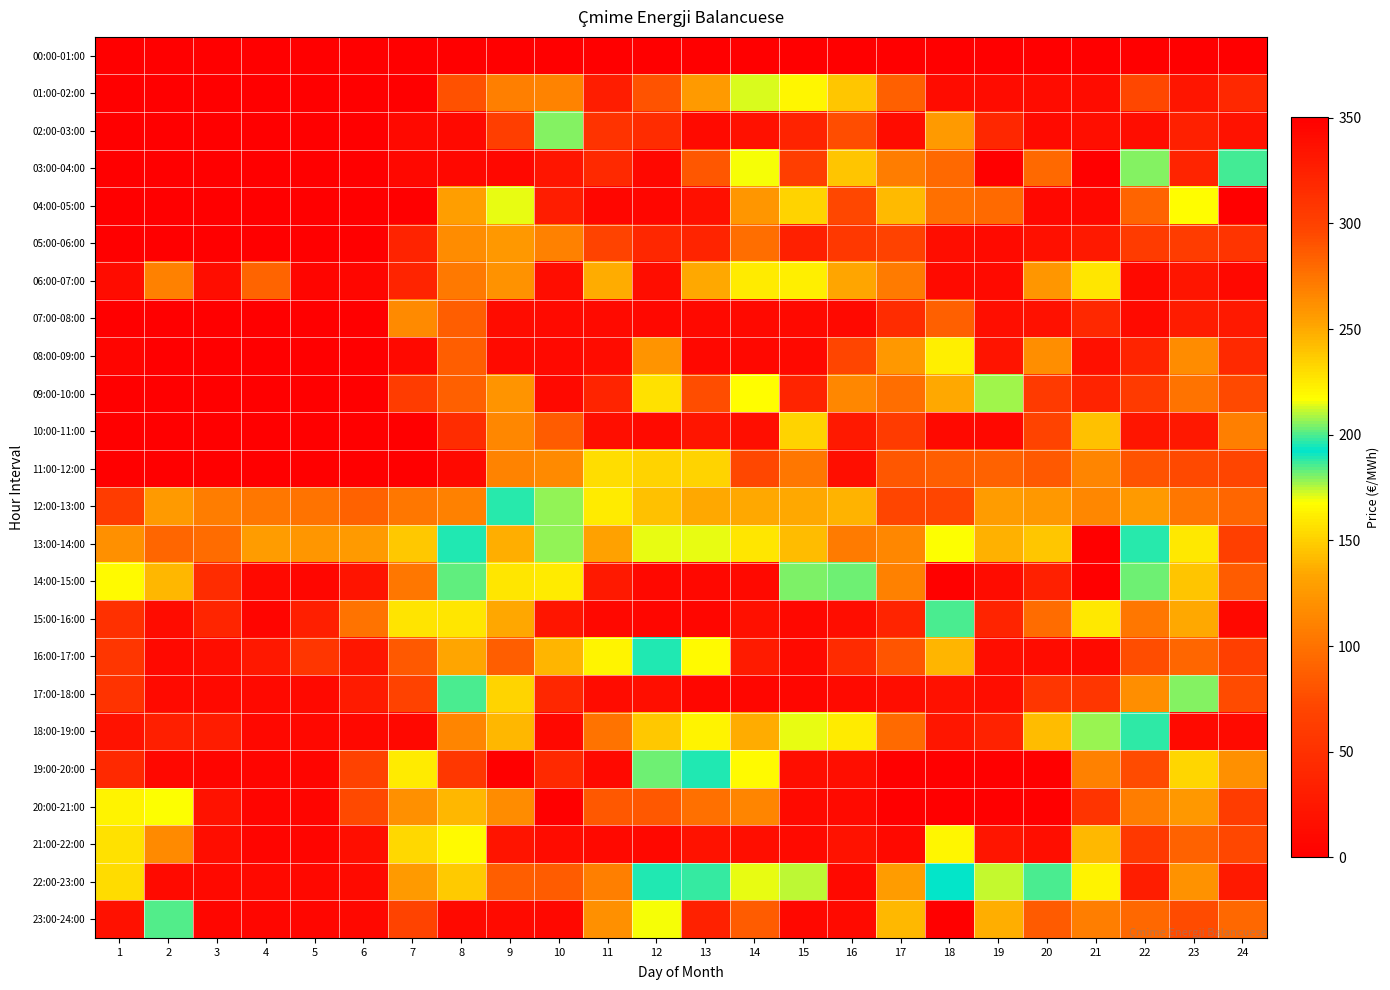

At which category does the chart reach its peak across all series?

19